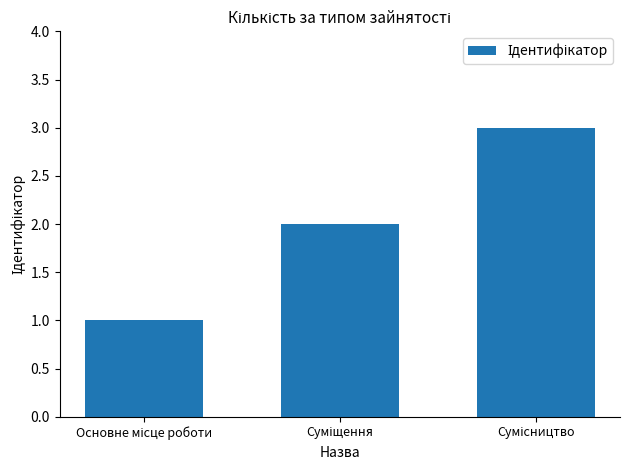

What is the value of the 3rd bar from the left?

3